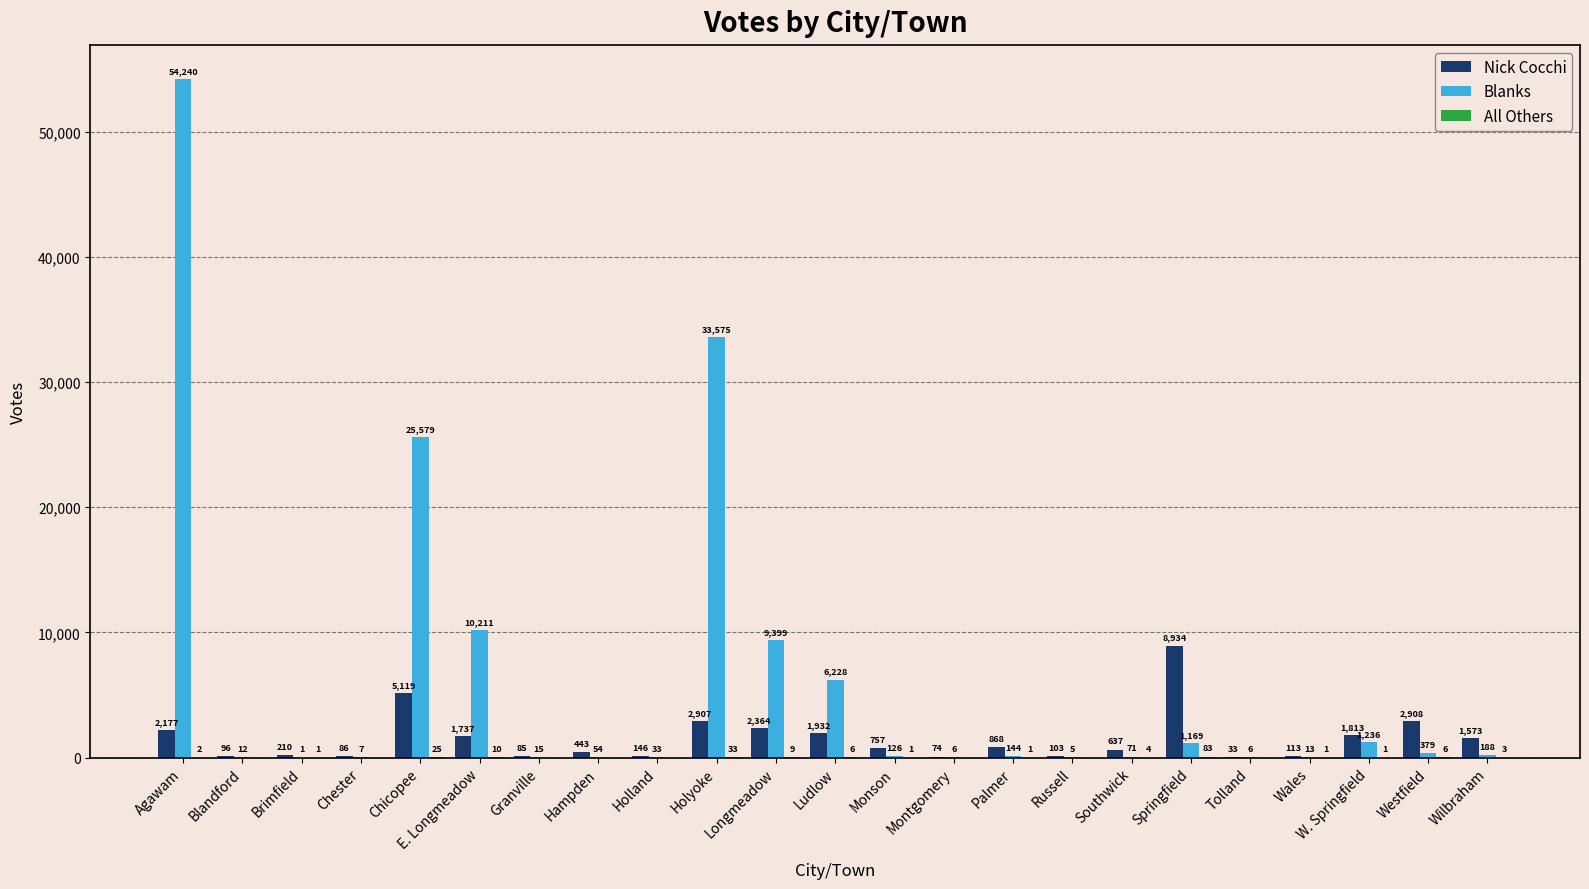

Is it true that Blanks equals 12 at Blandford?

True